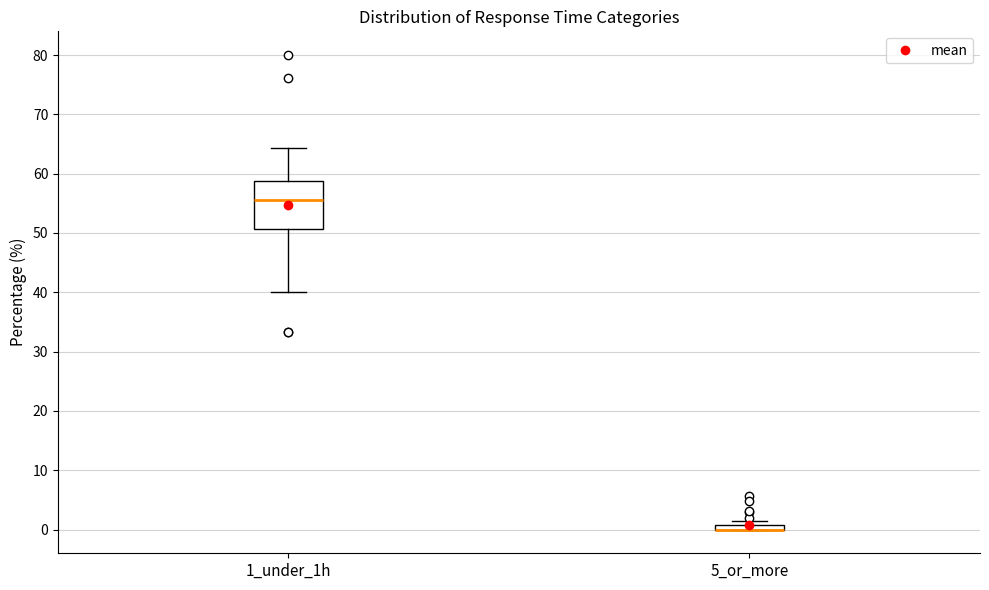

Which box is the tallest, from its lower edge to its upper edge?

1_under_1h